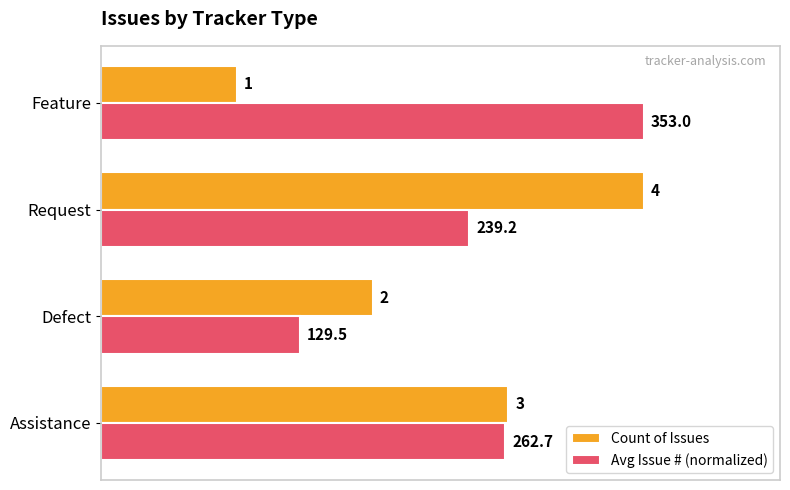

How many data points in Avg Issue # (normalized) are less than 2?

1